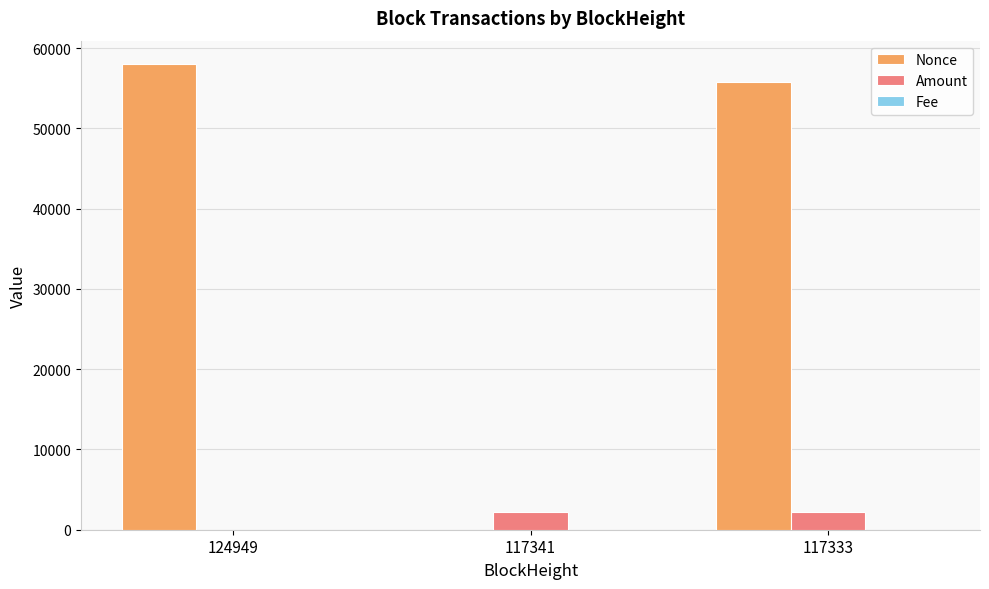

Which series has the largest total across all categories?

Nonce